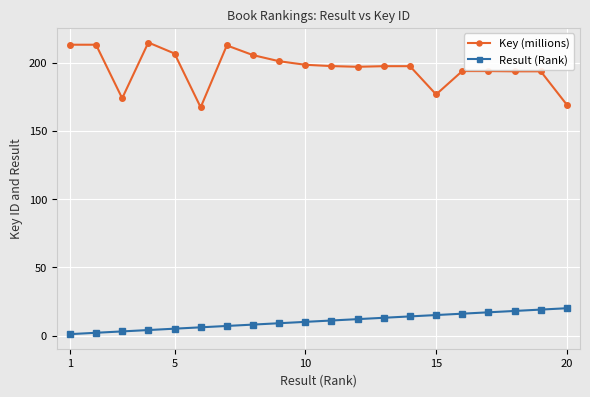

True or false: Result (Rank) and Key (millions) intersect in this chart.

False